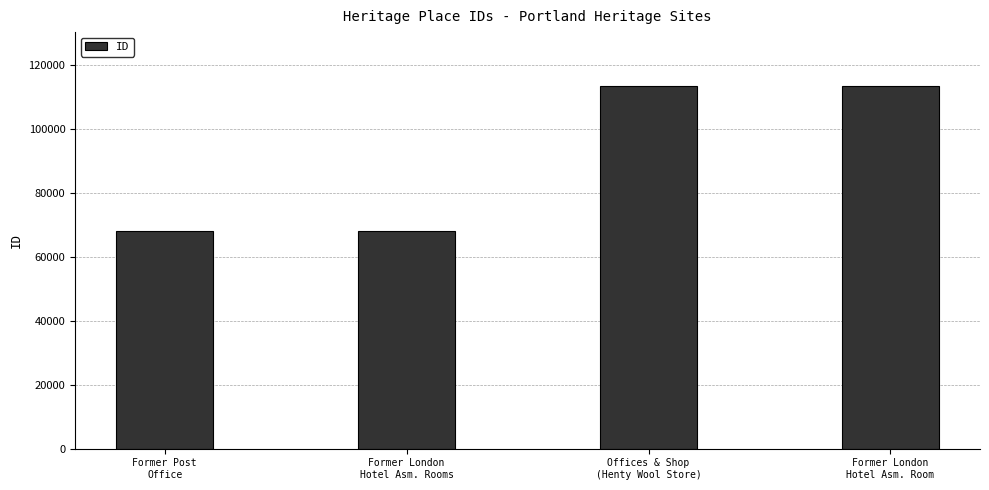

Where is the data nearest to the value 90620?

Former London
Hotel Asm. Rooms